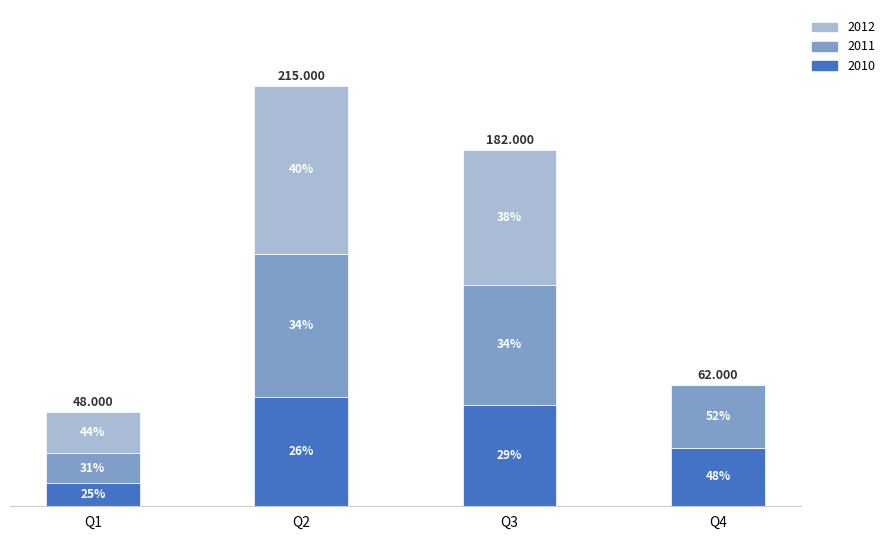

Are the bars grouped side by side (vs. stacked)?

No